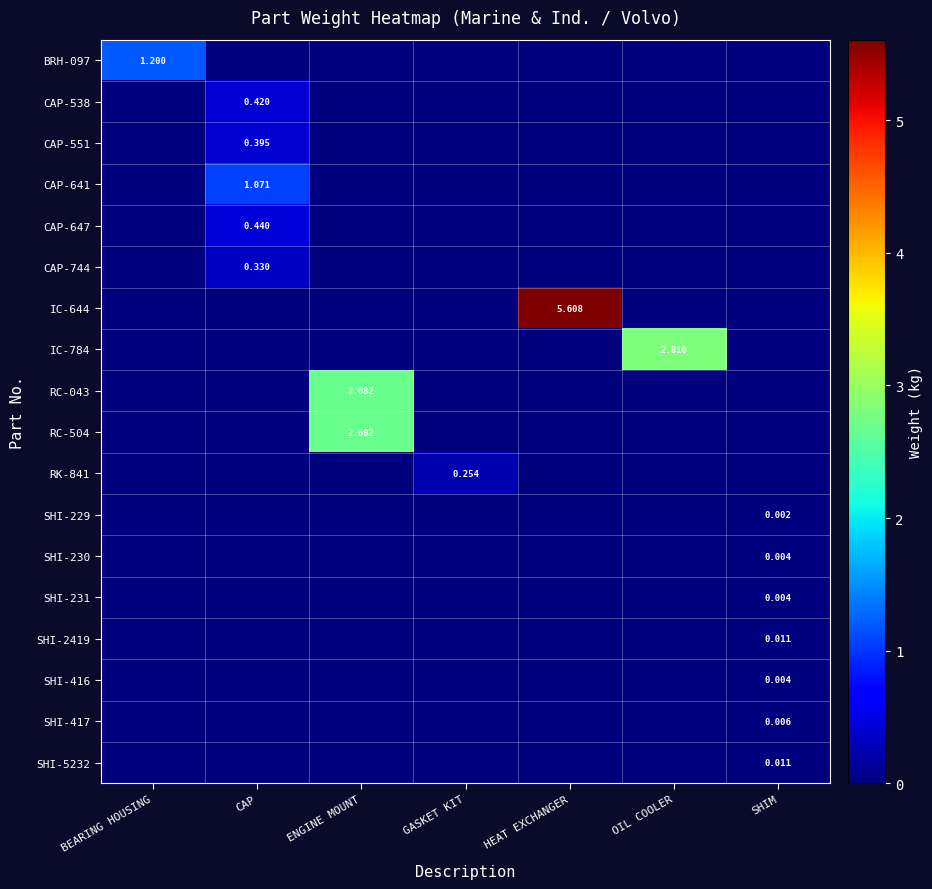

How many data points in CAP-744 are above 0?

1